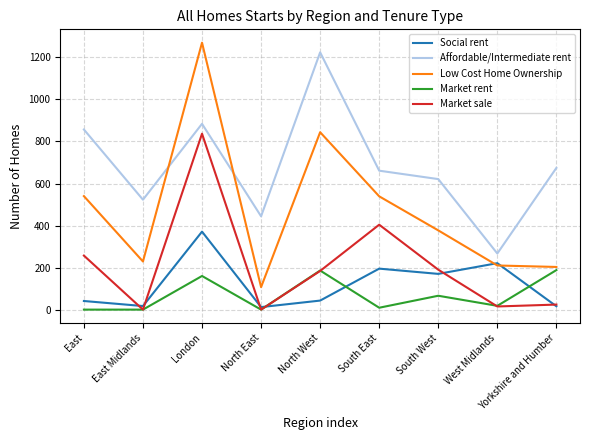

What position from the right is West Midlands?

2